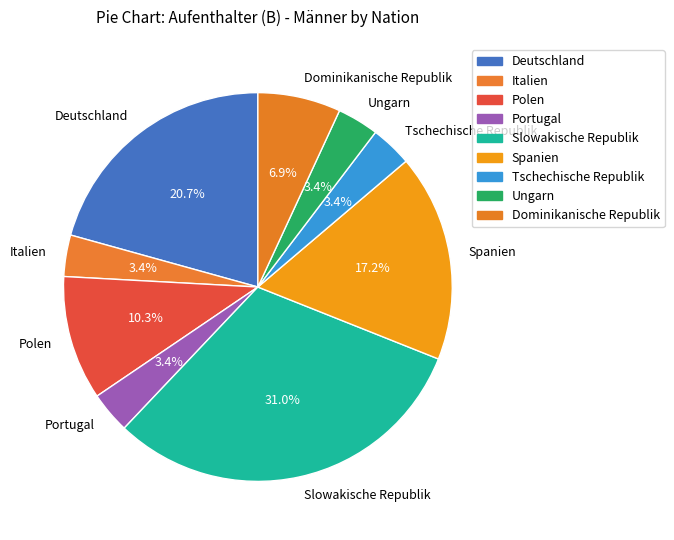

To the nearest percent, what is the average slice percentage?

11%